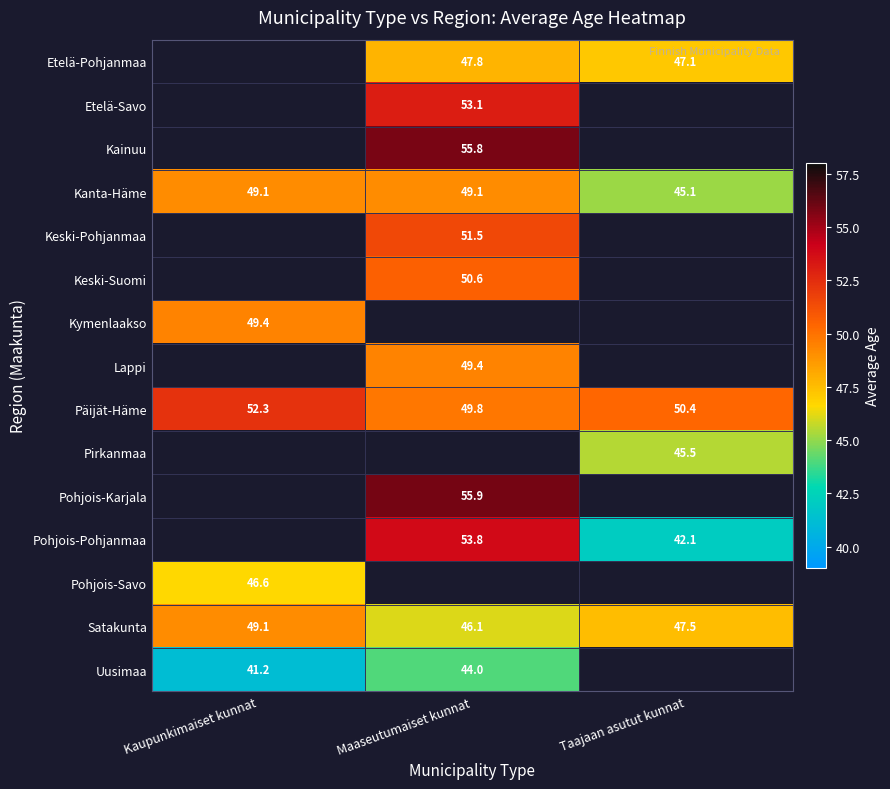

What is the sum of all Kanta-Häme values?

143.3